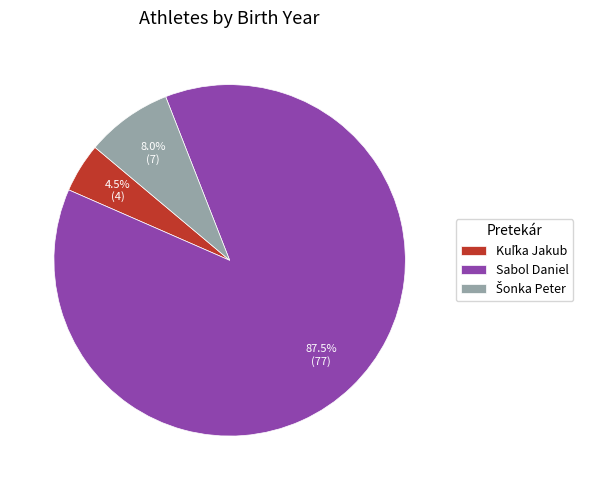

What is the majority slice?

Sabol Daniel